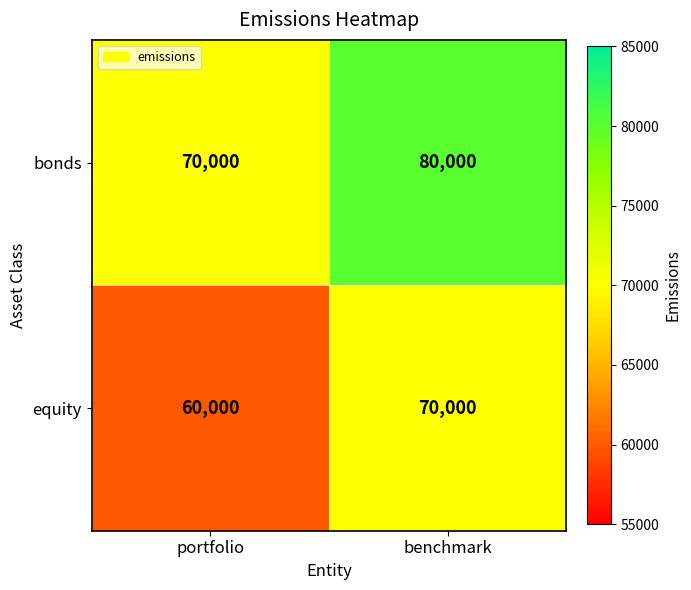

What is the difference between the bonds values at portfolio and benchmark?

10000